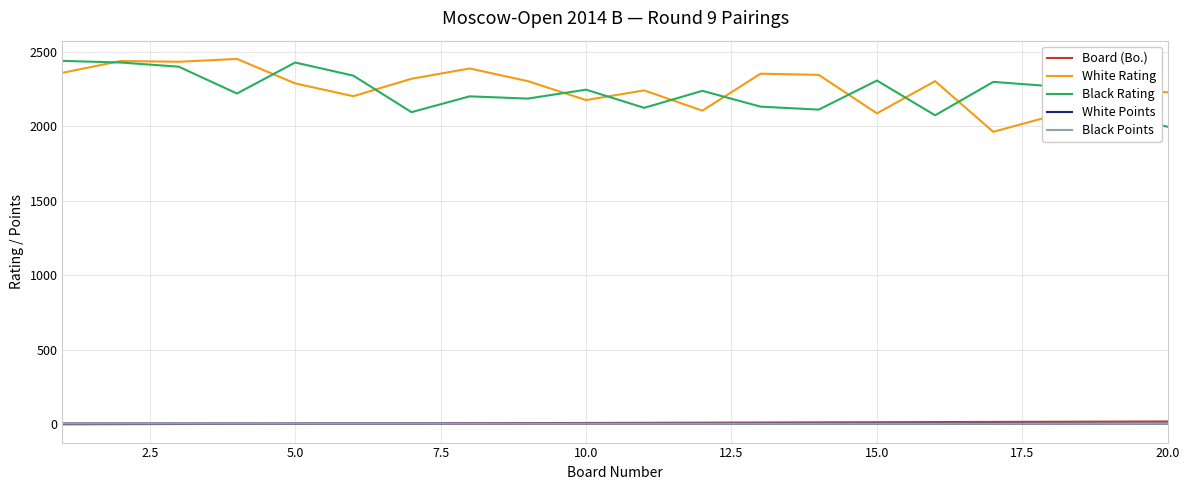

True or false: Black Rating and Black Points cross at least once.

False